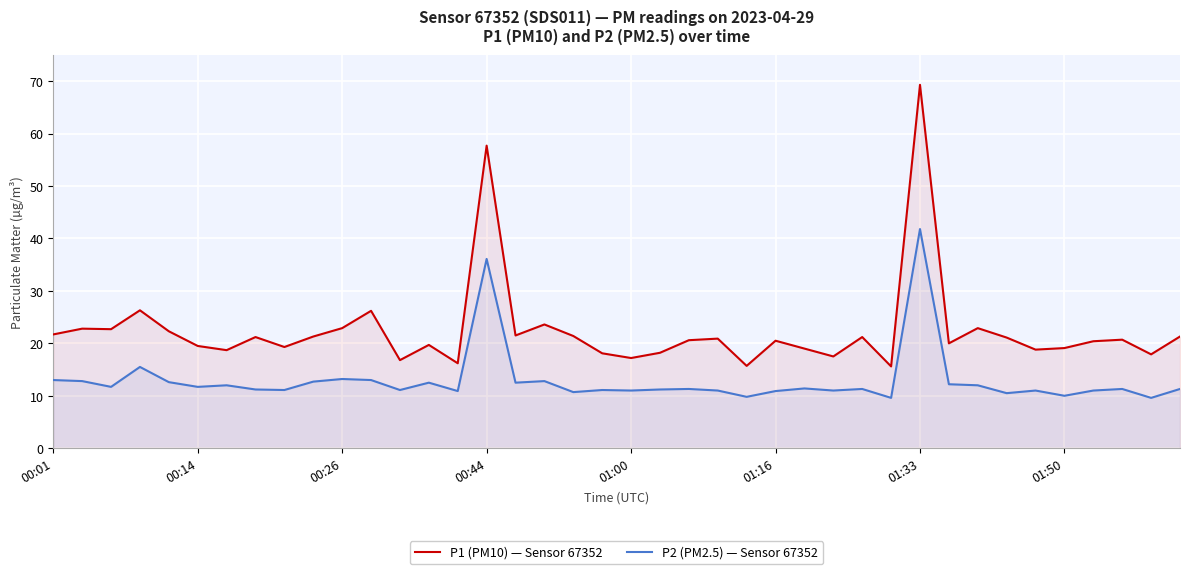

What is the total value across all series at 00:44?

93.8